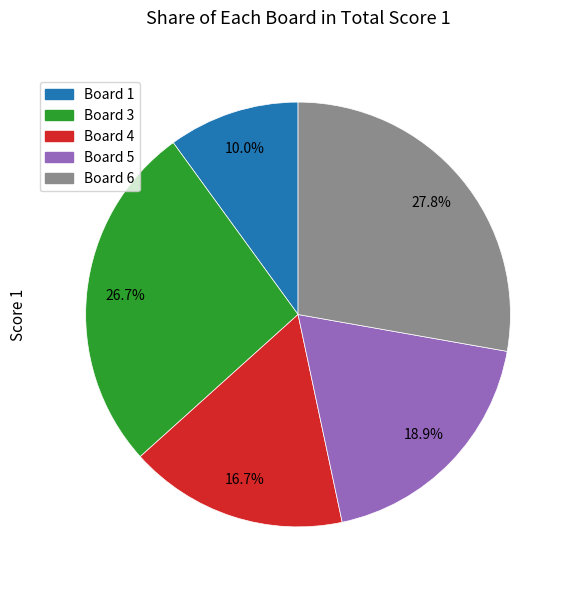

What percentage is the Board 6 slice, to the nearest percent?

28%